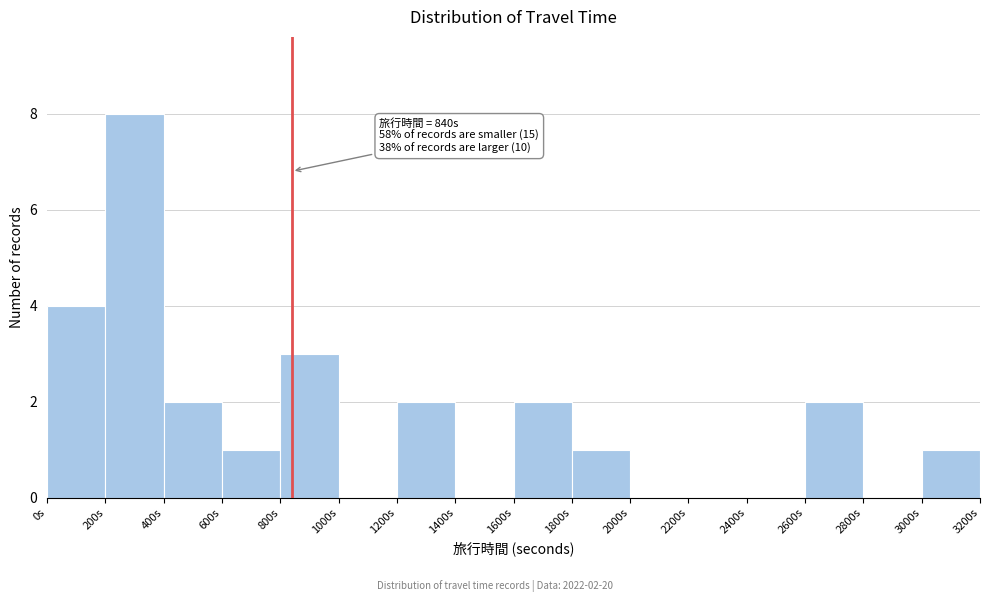

Over which range of the x-axis is the bar tallest?

200 to 400